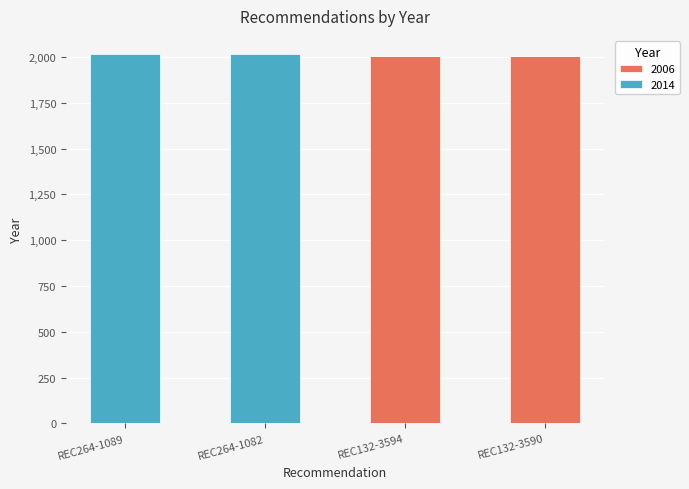

Reading left to right, list the values for the 2006 series.

REC264-1089=0	REC264-1082=0	REC132-3594=2006	REC132-3590=2006